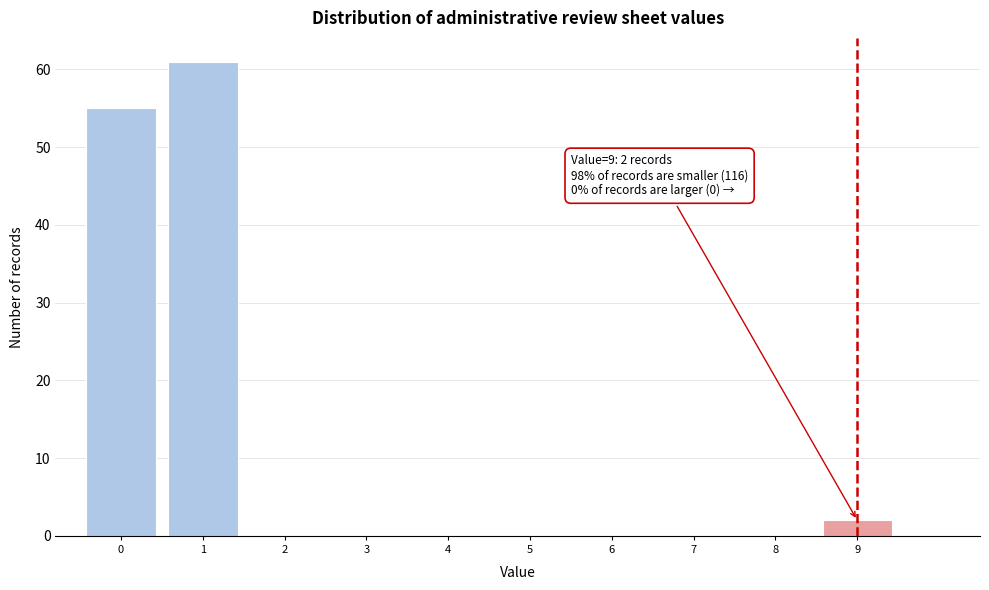

Which range on the x-axis has the tallest bar?

0.5 to 1.5